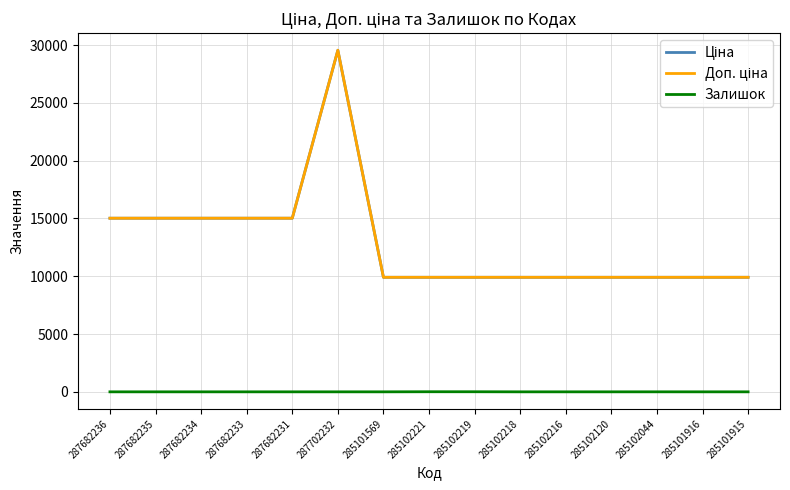

At which label does Ціна reach its peak?

287702232